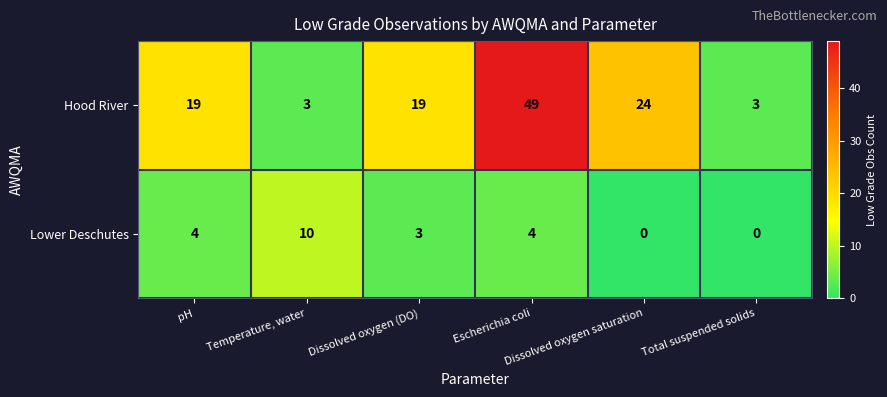

What is the difference between the maximum and second lowest values in the Lower Deschutes series?

10